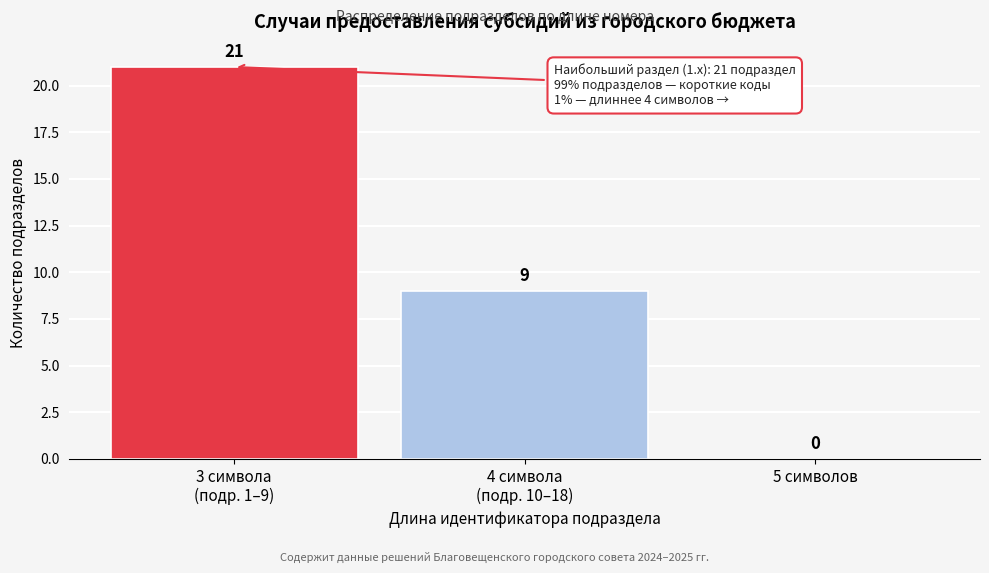

What is the sum of all values?

30